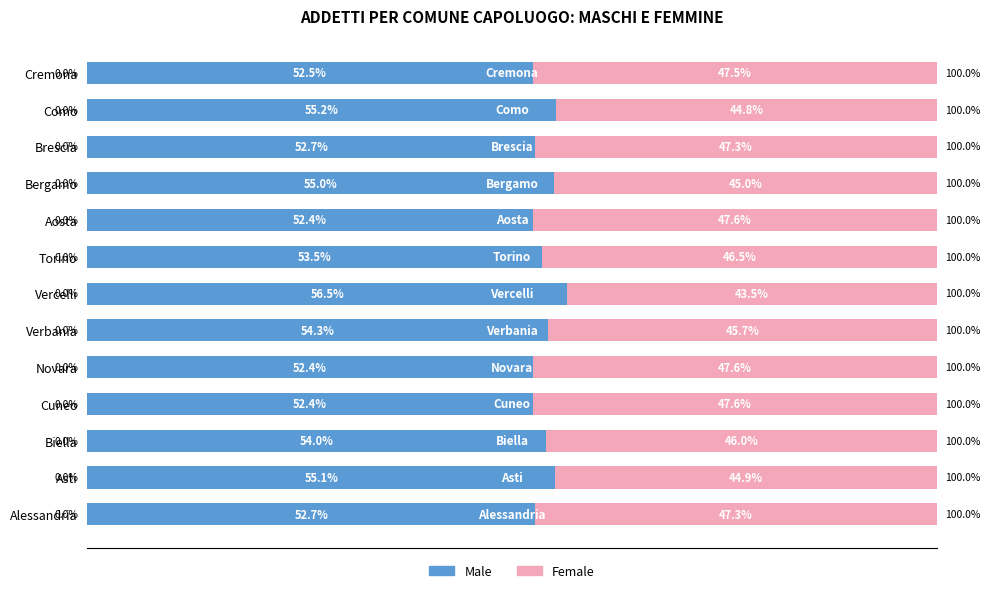

Where is Male nearest to the value 54?

Biella